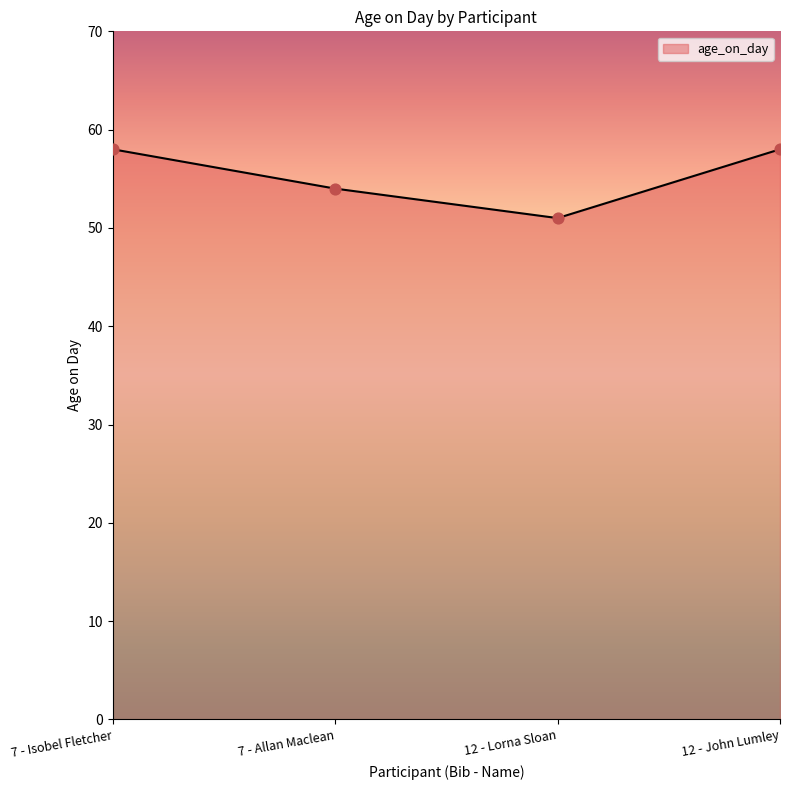

What is the change in value from 7 - Isobel Fletcher to 7 - Allan Maclean?

-4